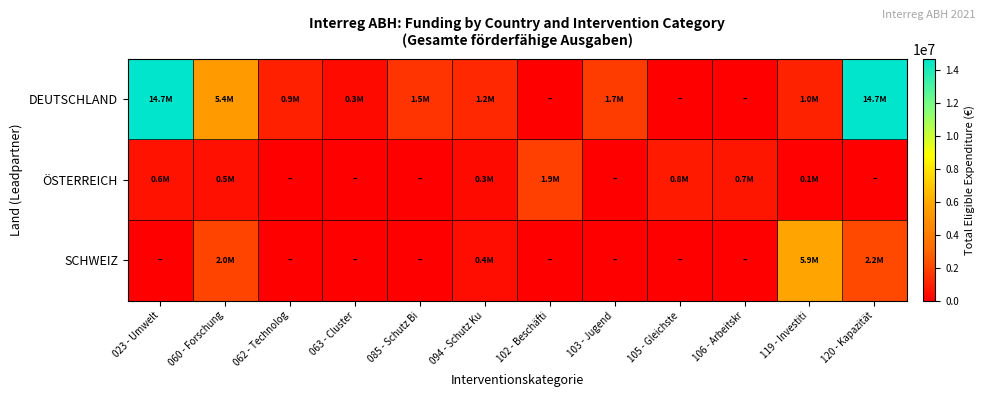

At how many categories does at least one series exceed 1927309?

4